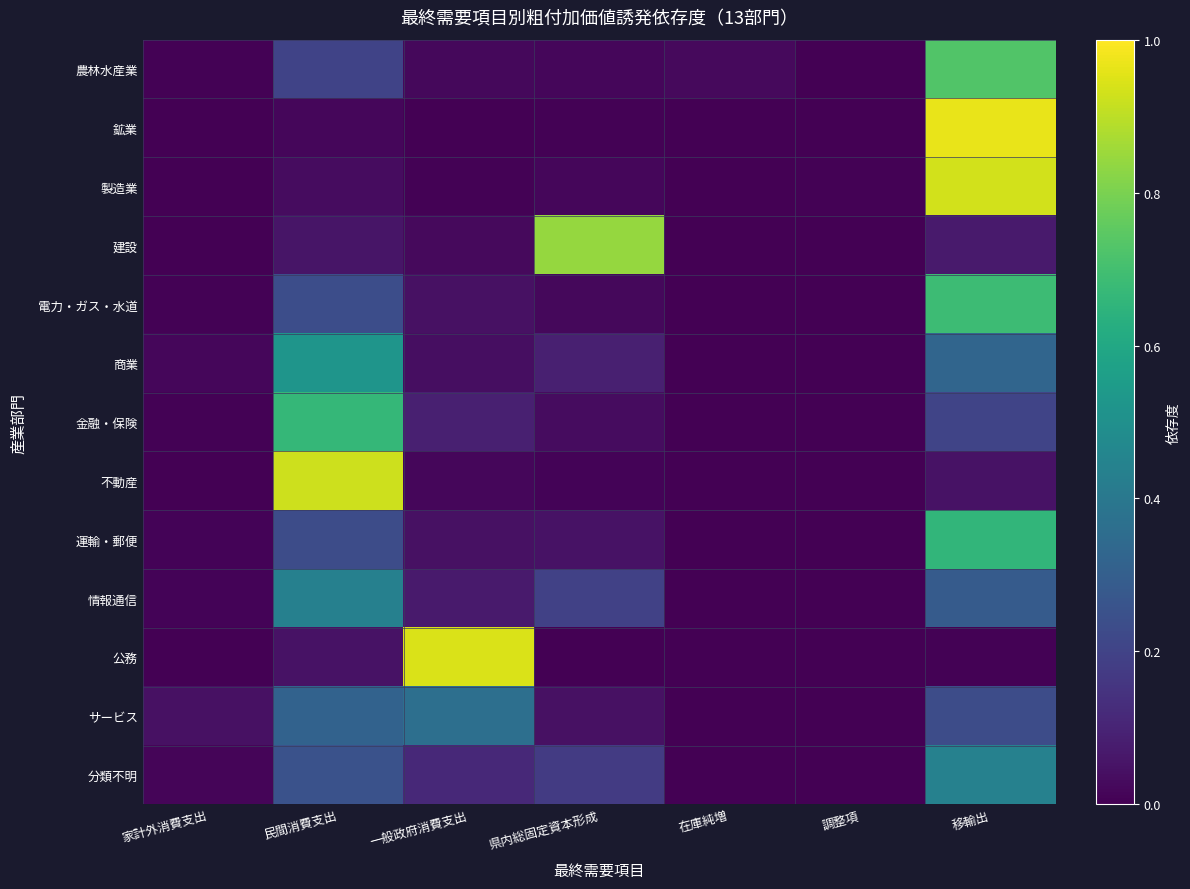

Which category has the lowest value across all series?

在庫純増